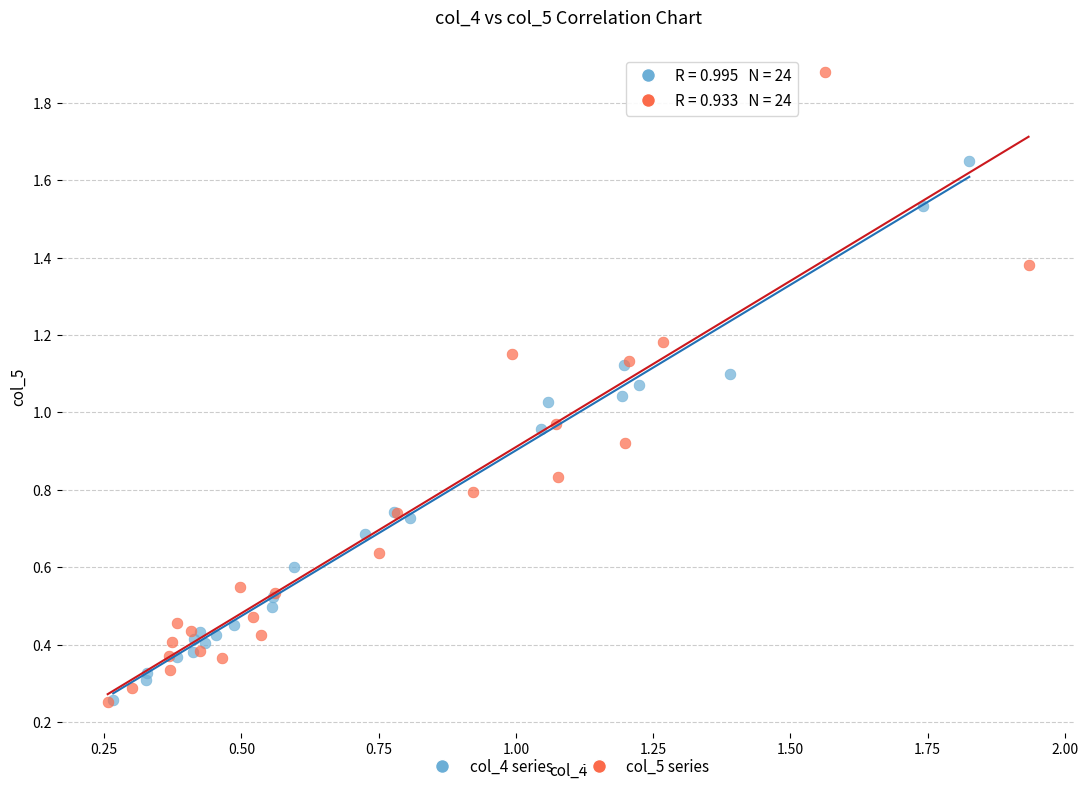

Which series has the largest Y range (max minus min)?

col_5 series